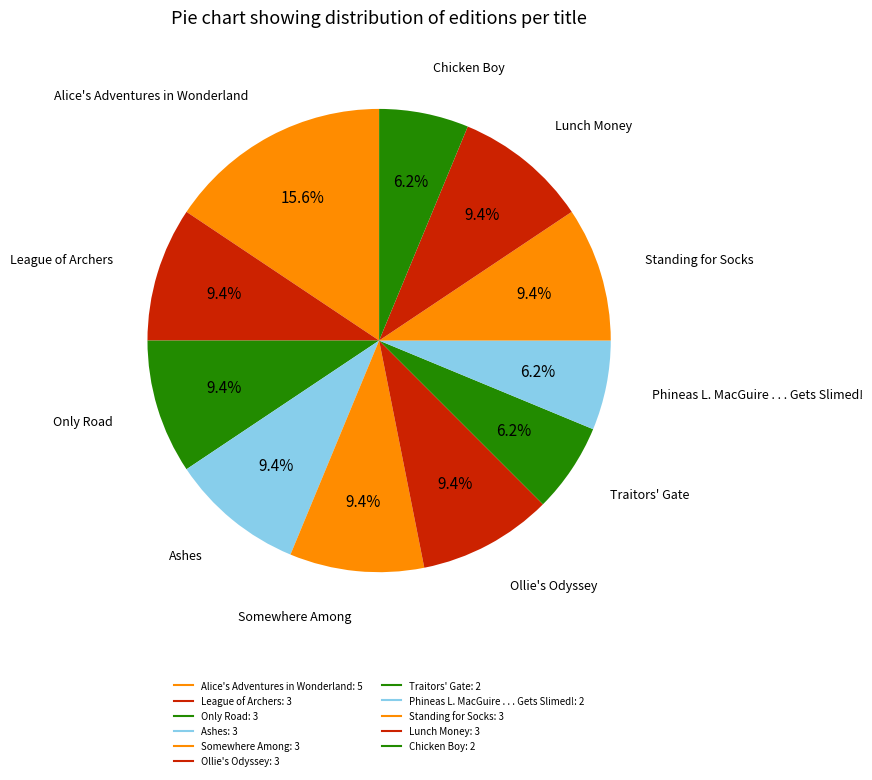

How many slices are in this pie chart?

11